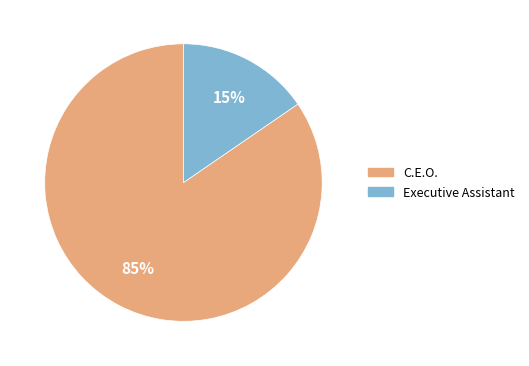

True or false: C.E.O. accounts for 85% of the total.

True